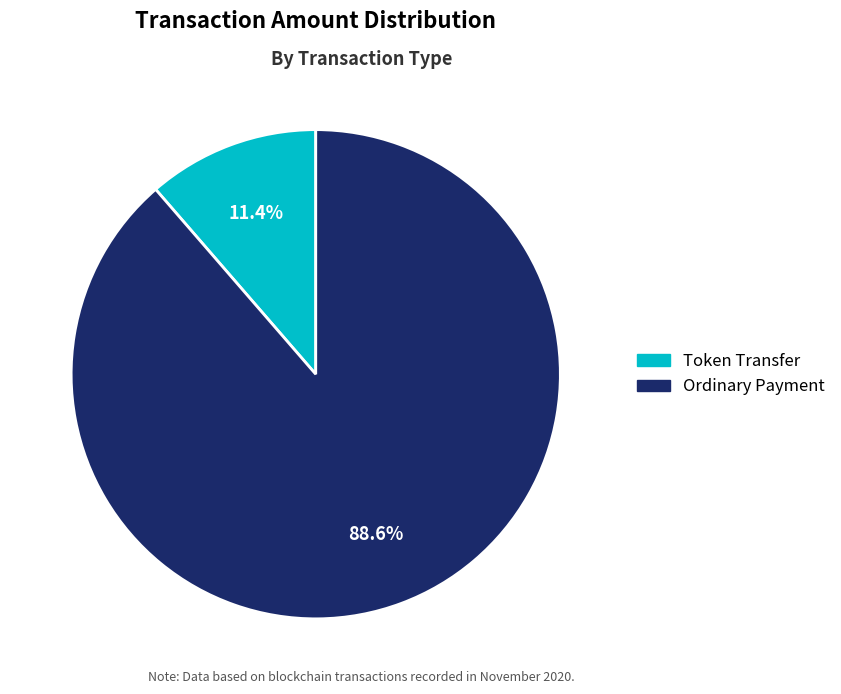

Does any single category account for the majority?

Yes